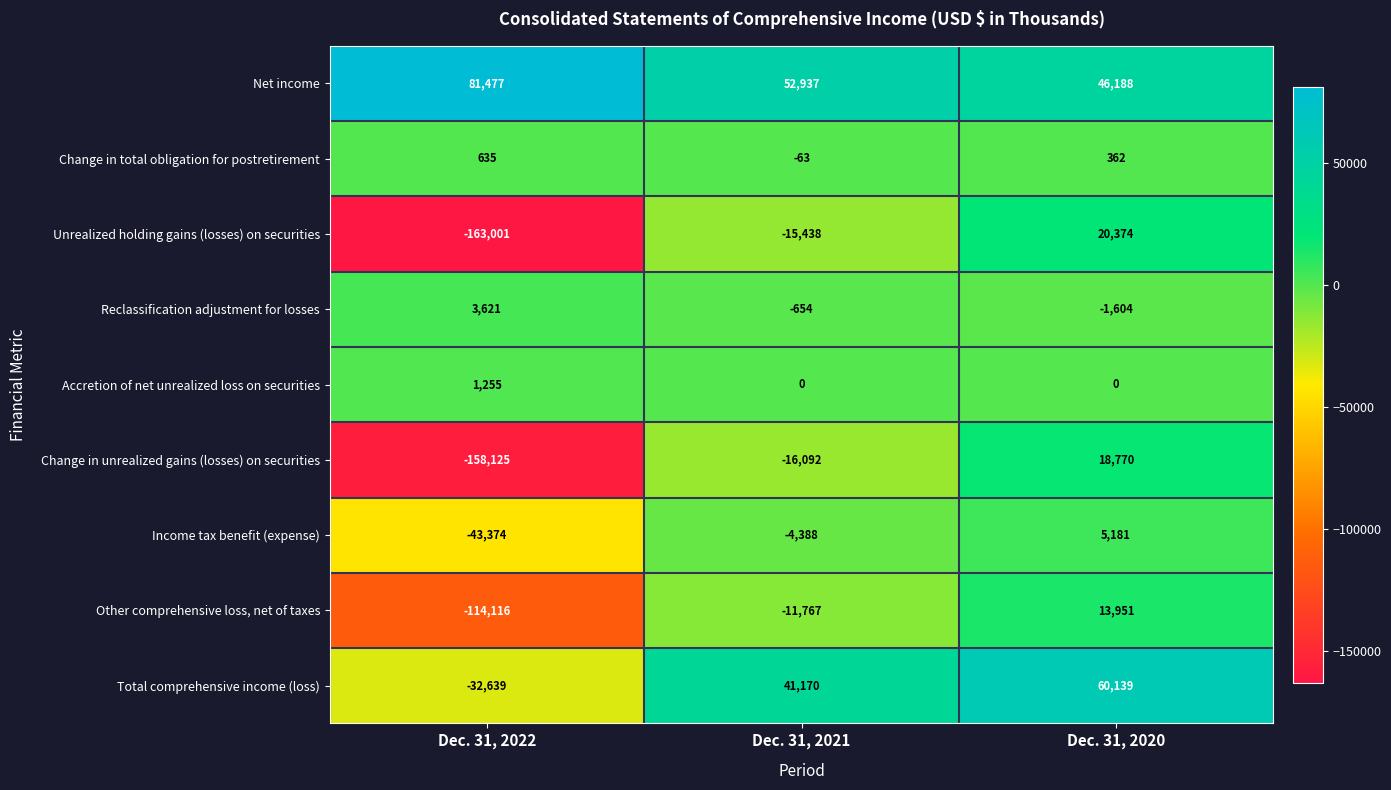

At Dec. 31, 2020, list the series in order from smallest to largest.

Reclassification adjustment for losses, Accretion of net unrealized loss on securities, Change in total obligation for postretirement, Income tax benefit (expense), Other comprehensive loss, net of taxes, Change in unrealized gains (losses) on securities, Unrealized holding gains (losses) on securities, Net income, Total comprehensive income (loss)